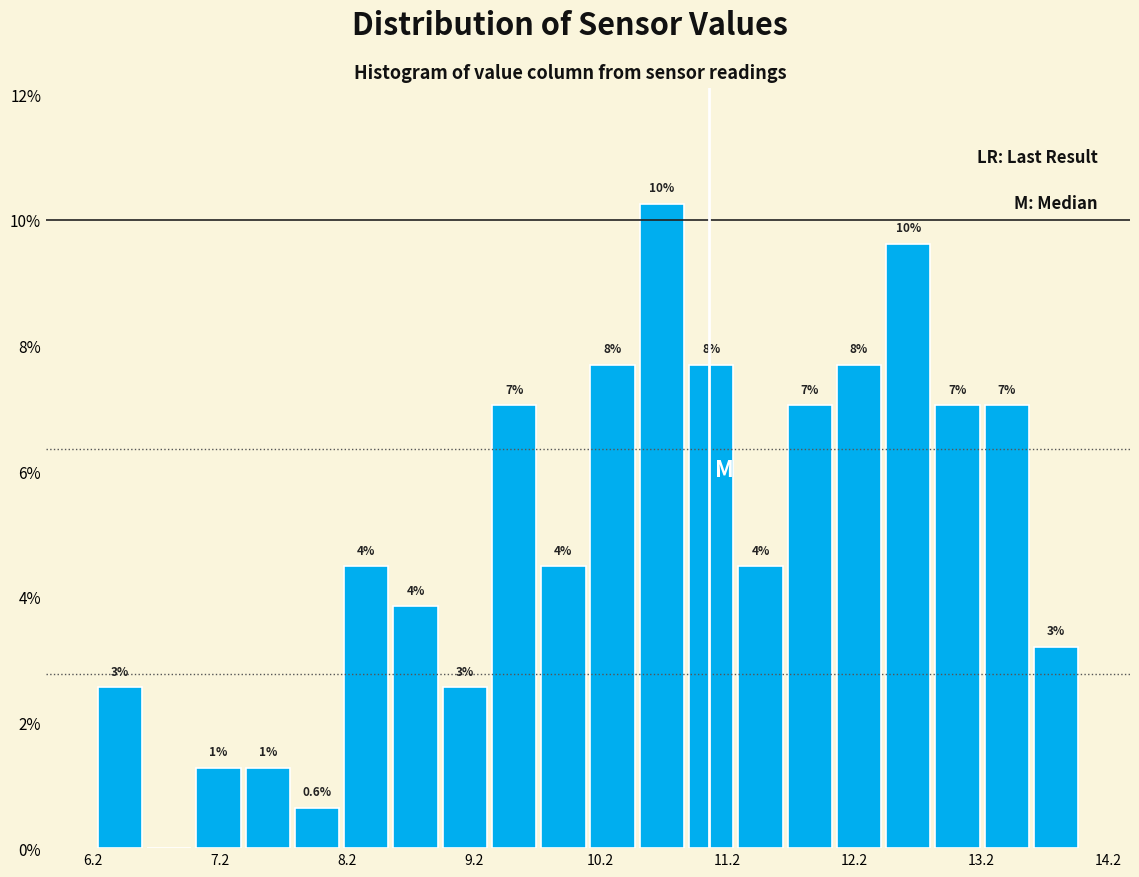

Around what value on the x-axis is the tallest bar? Give the approximate position of its centre, as read against the axis.

10.7